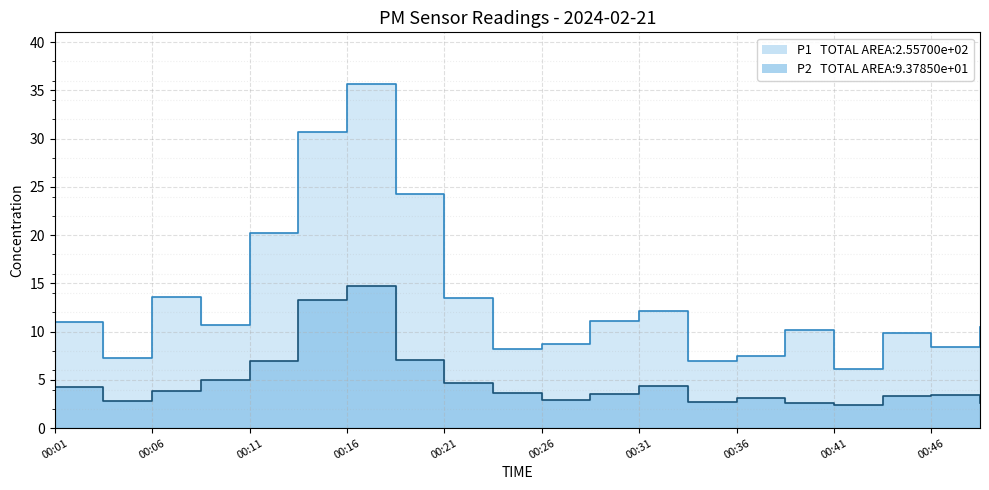

Rank the series by their maximum value, from lowest to highest.

P2, P1